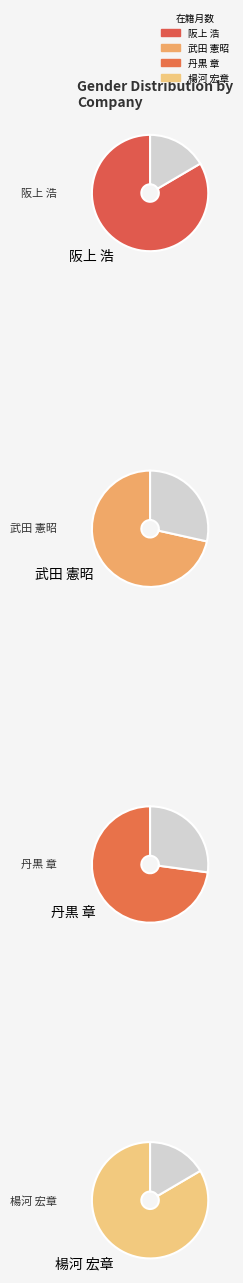

Which slice is the largest?

阪上 浩